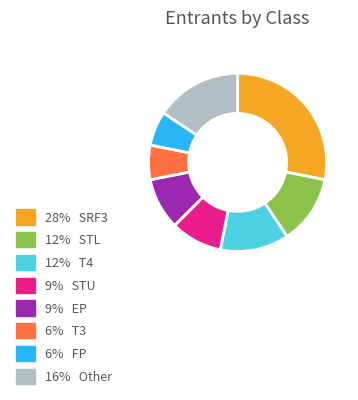

Is there a majority slice in this chart?

No